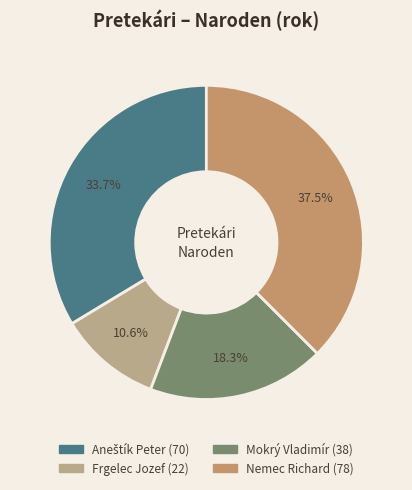

To the nearest percent, what portion does Aneštík Peter represent?

34%